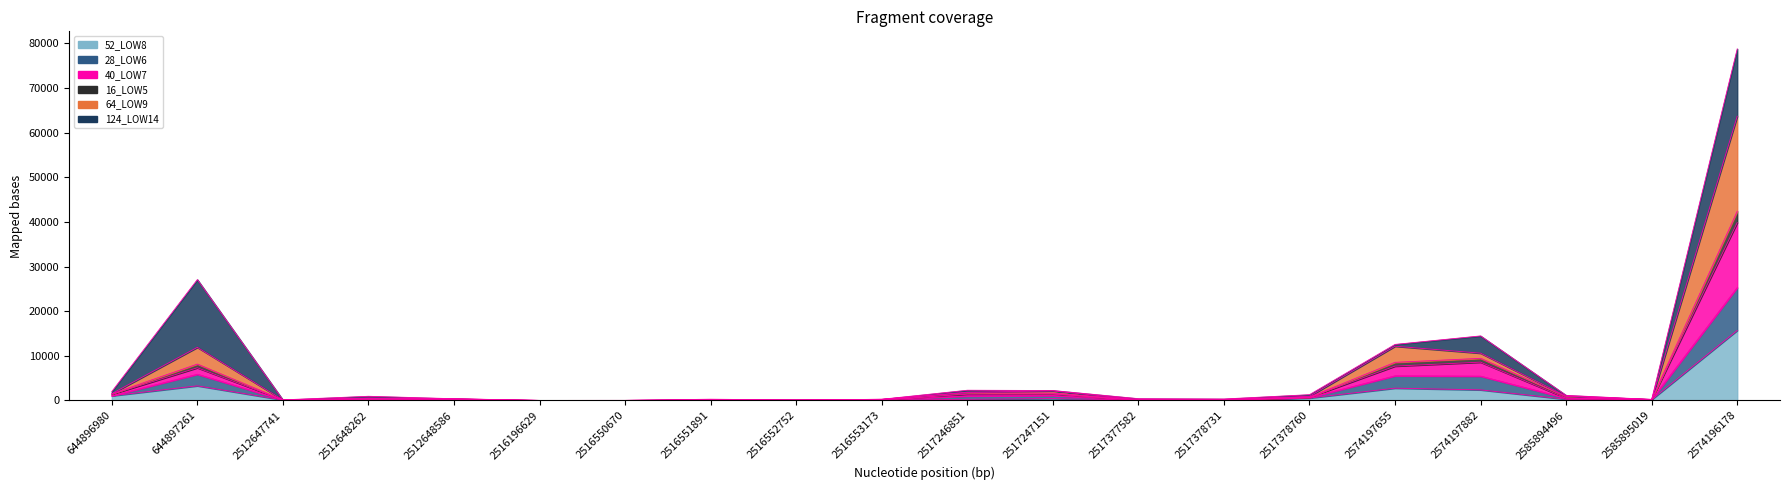

How many data points in 64_LOW9 are less than 554?

10